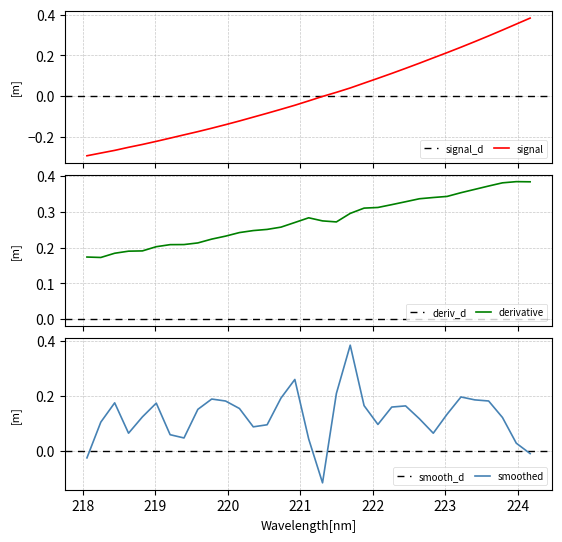

True or false: x and y intersect in this chart.

True